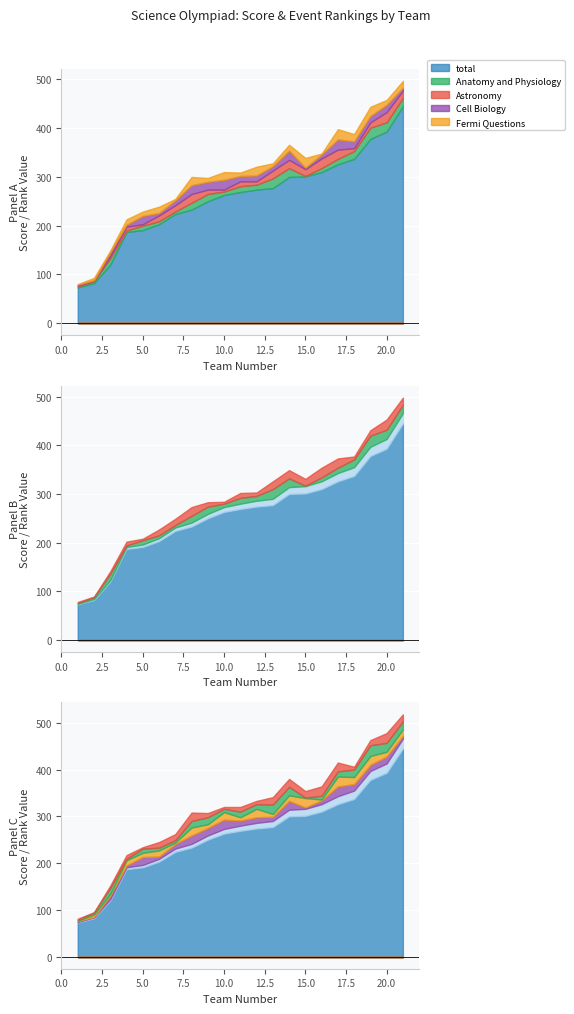

True or false: Cell Biology has a value of 15 at 20.

True